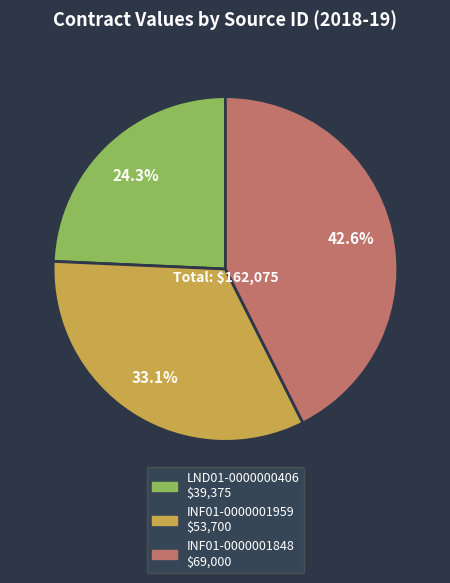

Which category has the biggest portion of the pie?

INF01-0000001848